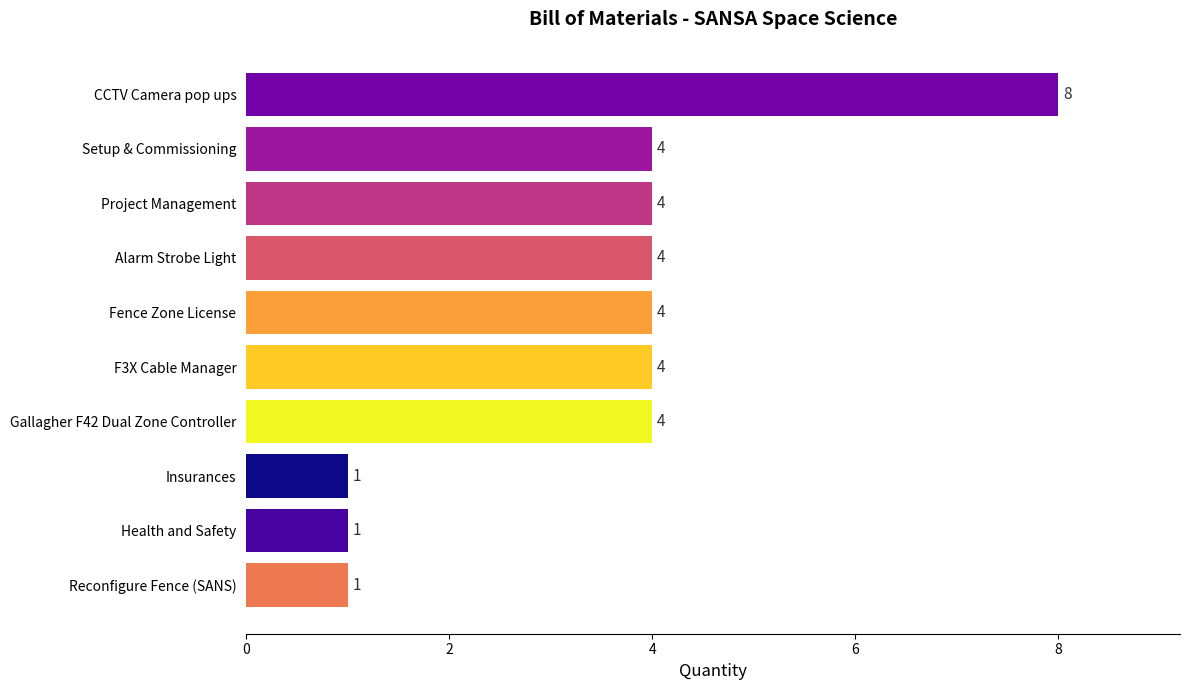

What is the sum of all values?

35